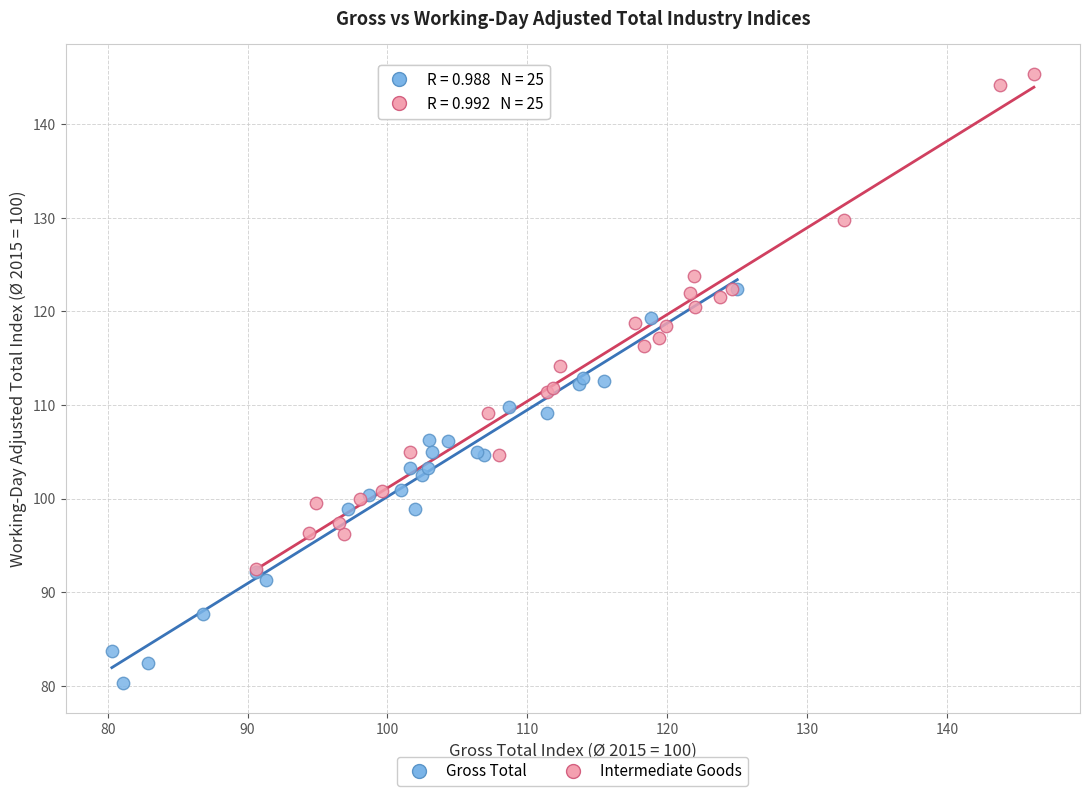

Which series reaches the minimum Y coordinate?

Gross Total